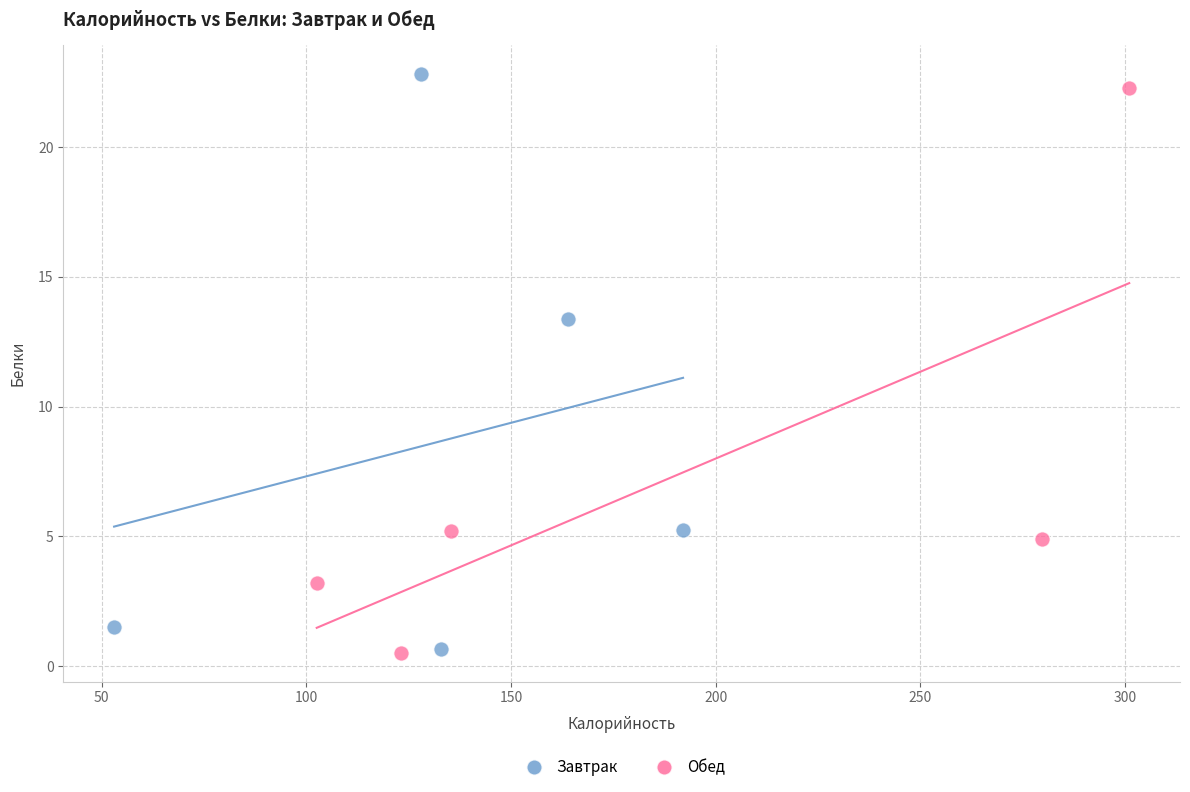

What are all the series names shown in the legend?

Завтрак, Обед